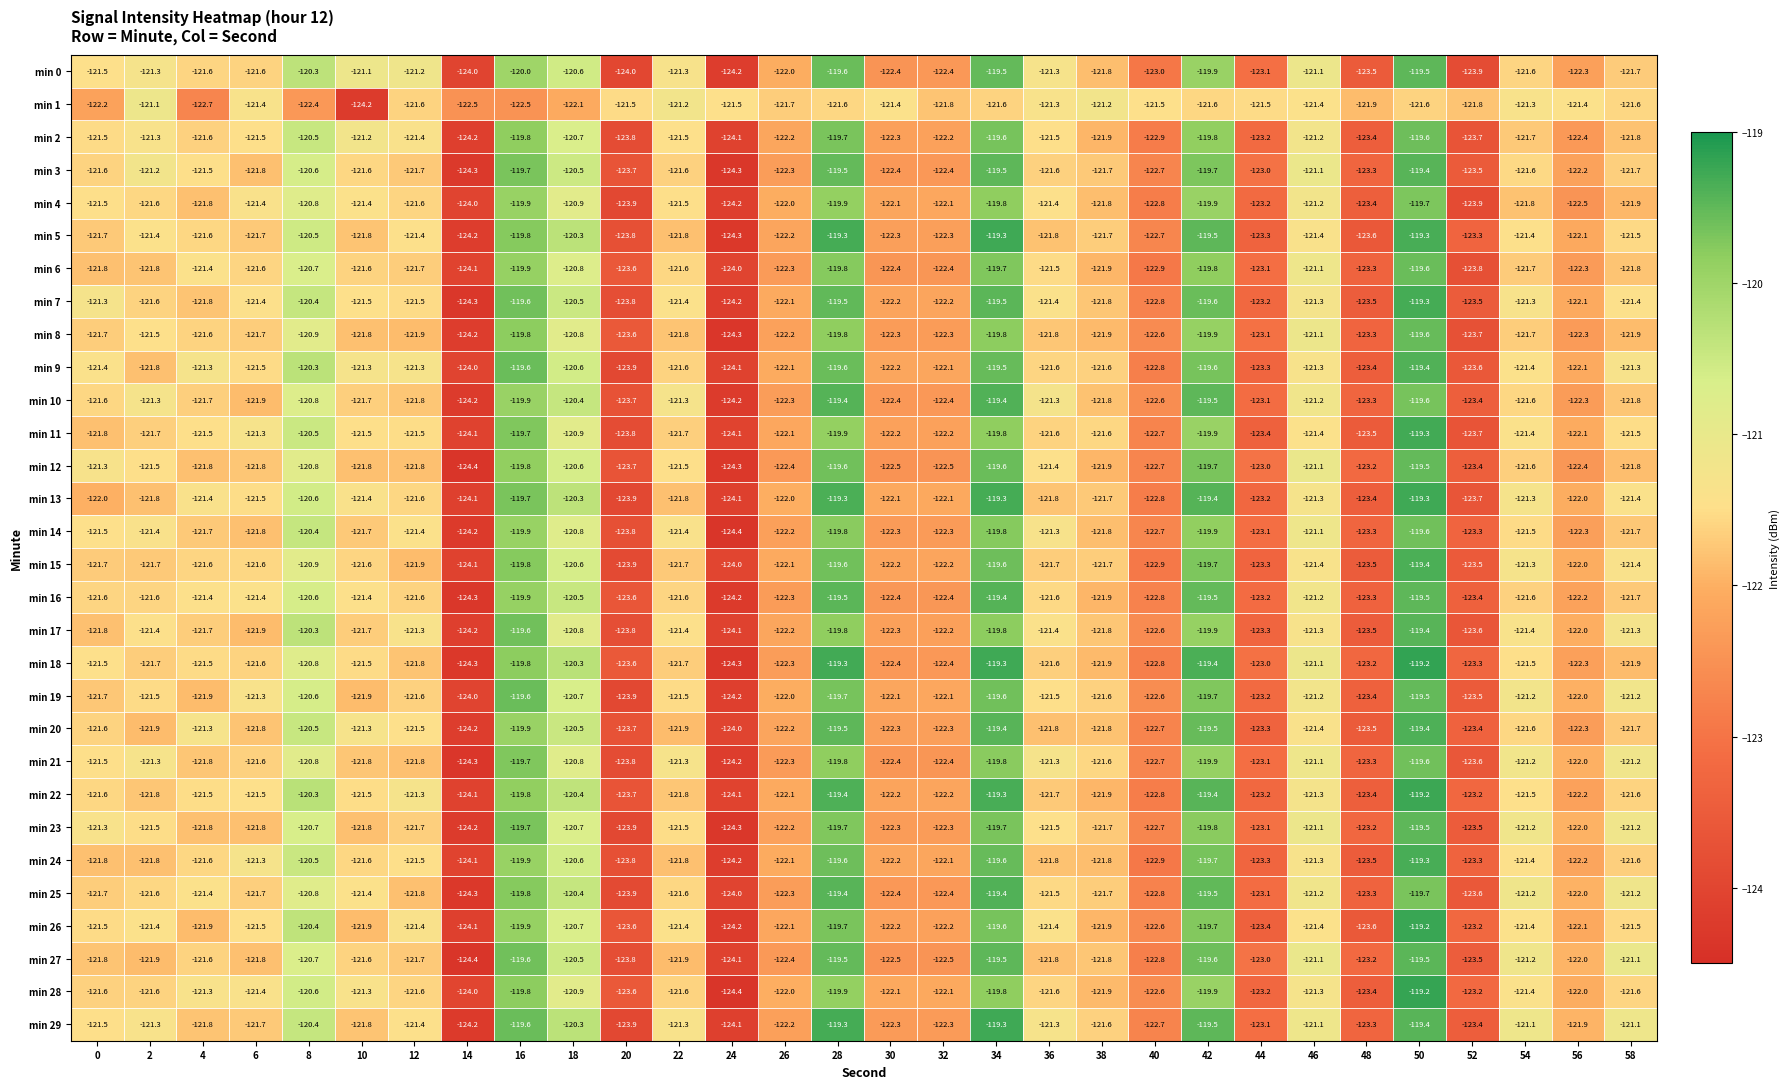

What is the sum of all min 18 values?

-3651.3